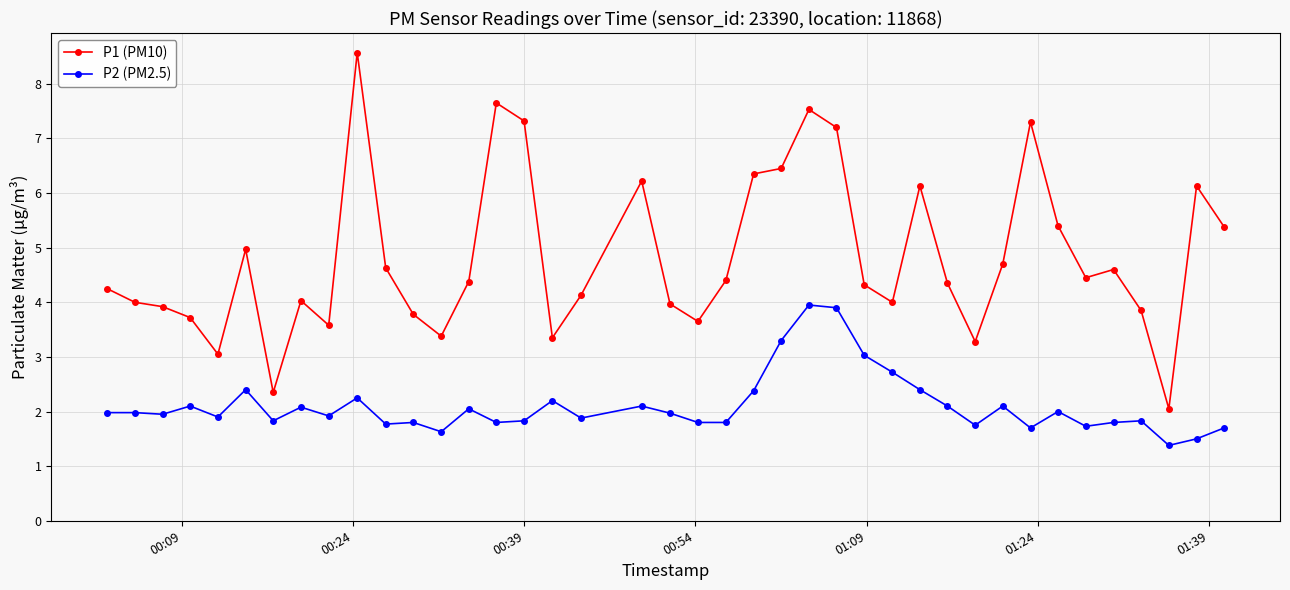

Which series has the widest spread of values?

P1 (PM10)